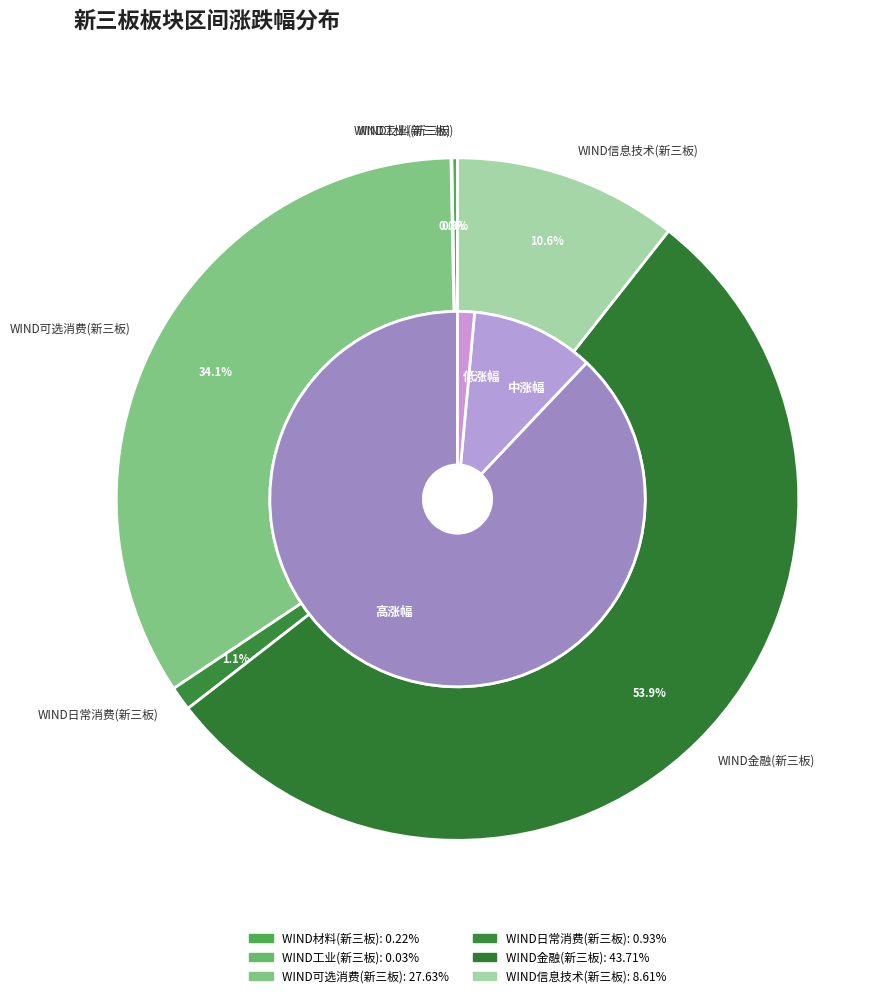

To the nearest percent, what is the combined percentage of WIND材料(新三板) and WIND日常消费(新三板)?

1%